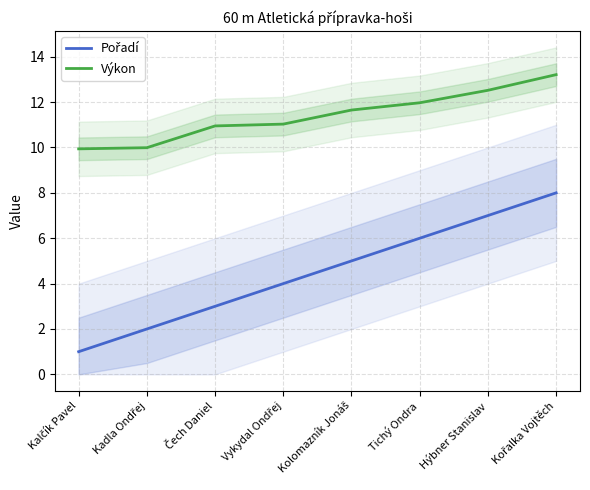

Reading right to left, list all the values displayed in this chart.

Pořadí: 8.0	7.0	6.0	5.0	4.0	3.0	2.0	1.0
Výkon: 13.2	12.5	12.0	11.7	11.0	10.9	10.0	9.9